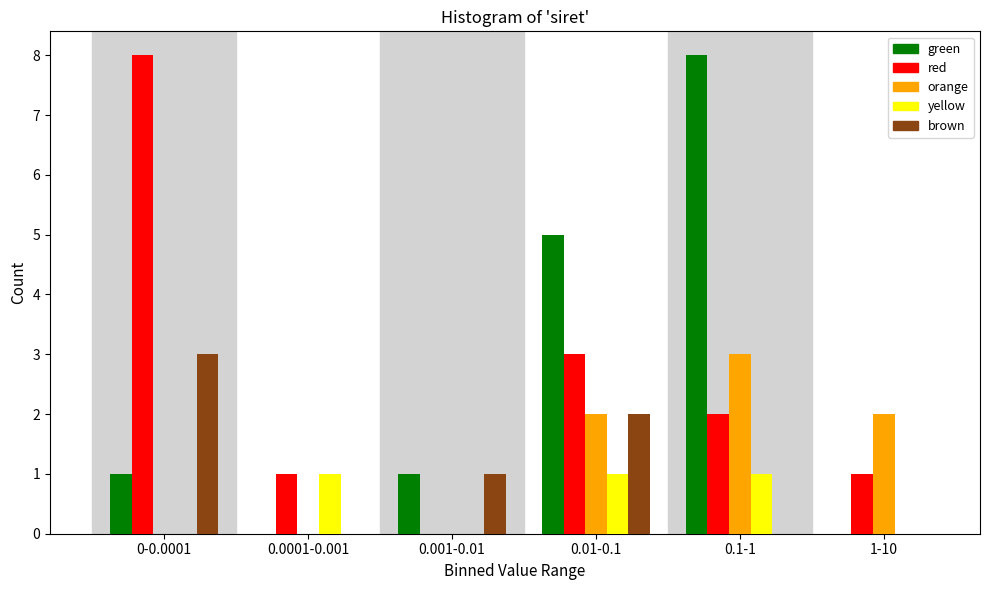

Reading left to right, transcribe all the data shown in this chart.

green: 0-0.0001=1	0.0001-0.001=0	0.001-0.01=1	0.01-0.1=5	0.1-1=8	1-10=0
red: 0-0.0001=8	0.0001-0.001=1	0.001-0.01=0	0.01-0.1=3	0.1-1=2	1-10=1
orange: 0-0.0001=0	0.0001-0.001=0	0.001-0.01=0	0.01-0.1=2	0.1-1=3	1-10=2
yellow: 0-0.0001=0	0.0001-0.001=1	0.001-0.01=0	0.01-0.1=1	0.1-1=1	1-10=0
brown: 0-0.0001=3	0.0001-0.001=0	0.001-0.01=1	0.01-0.1=2	0.1-1=0	1-10=0